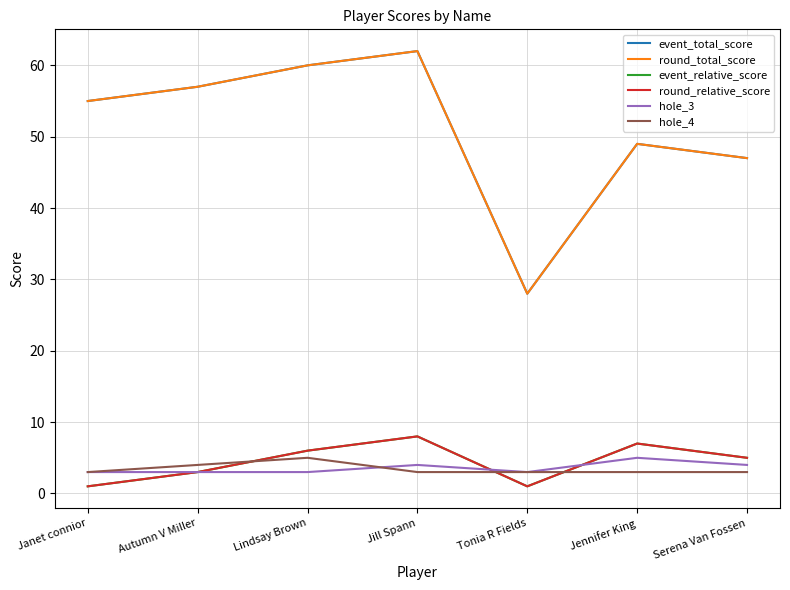

How many interior local peaks does the hole_4 series have?

1